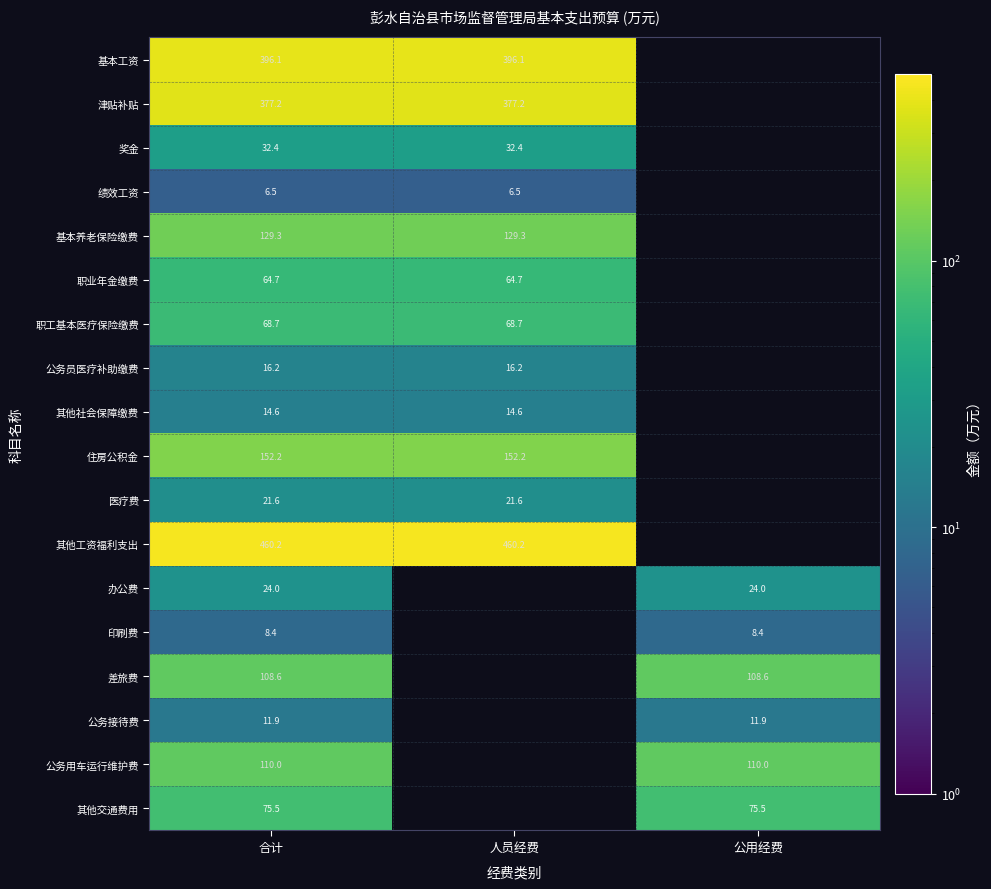

Is it true that 公务员医疗补助缴费 equals 16.2 at 合计?

True